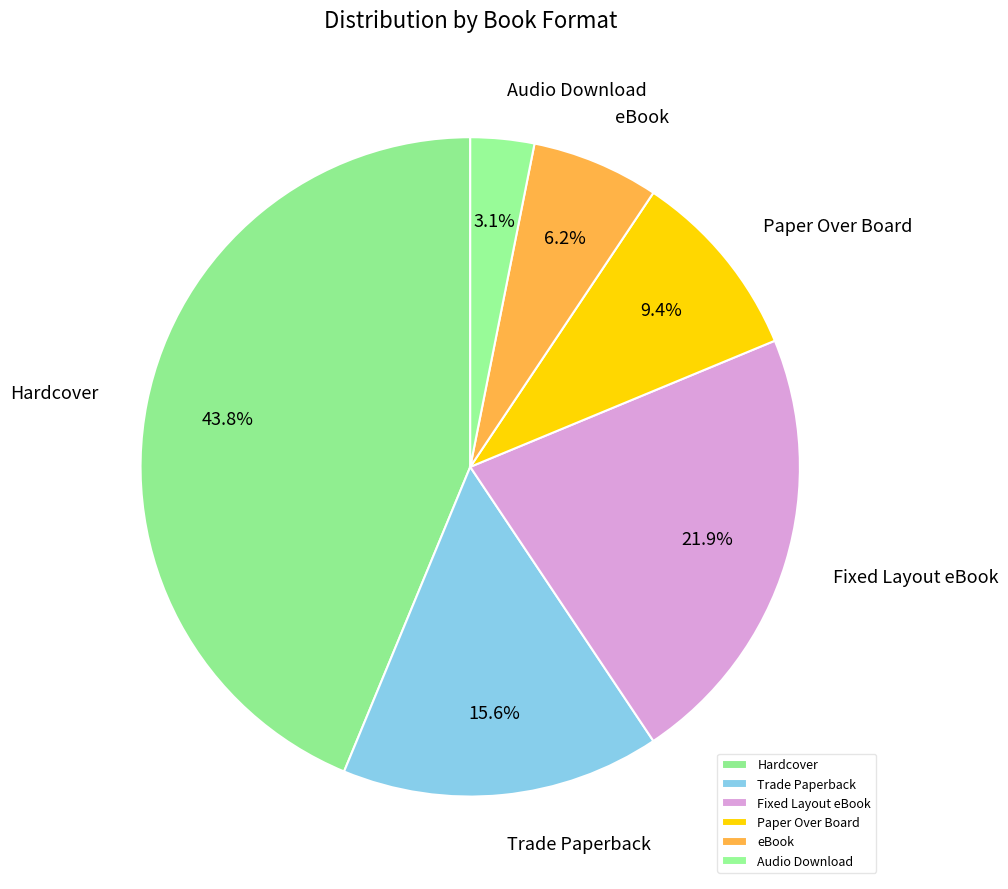

What is the smallest slice in the pie chart?

Audio Download